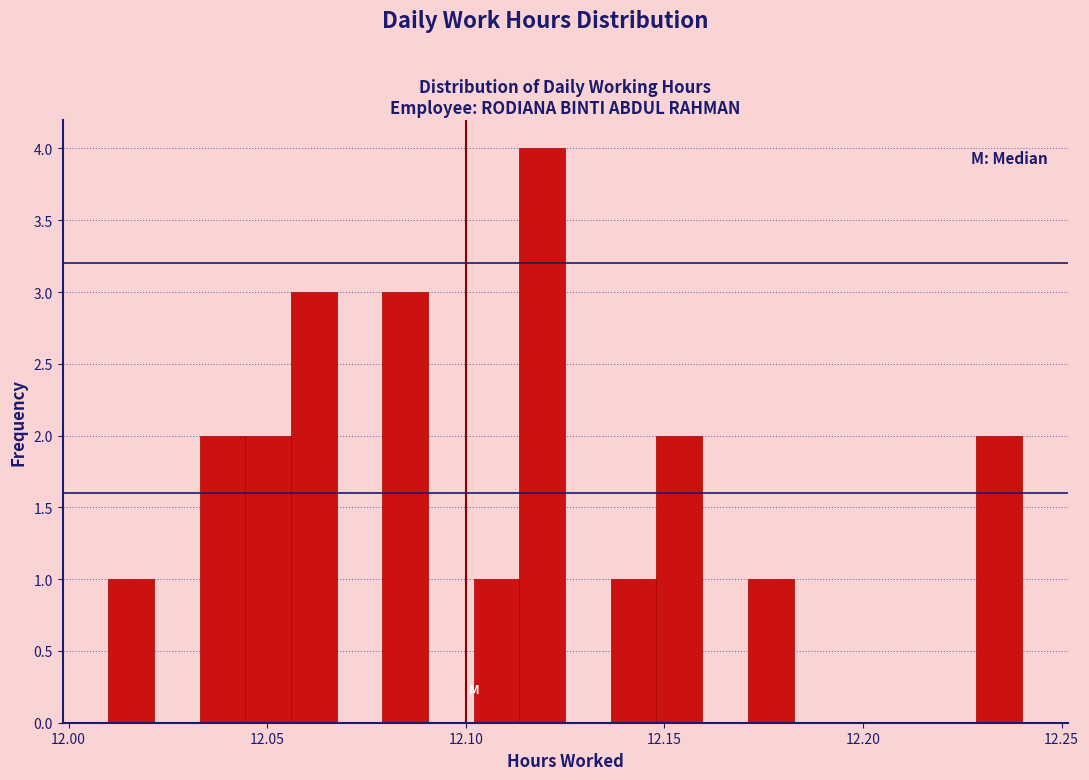

Read against the x-axis, roughly where is the centre of the tallest bar?

12.120